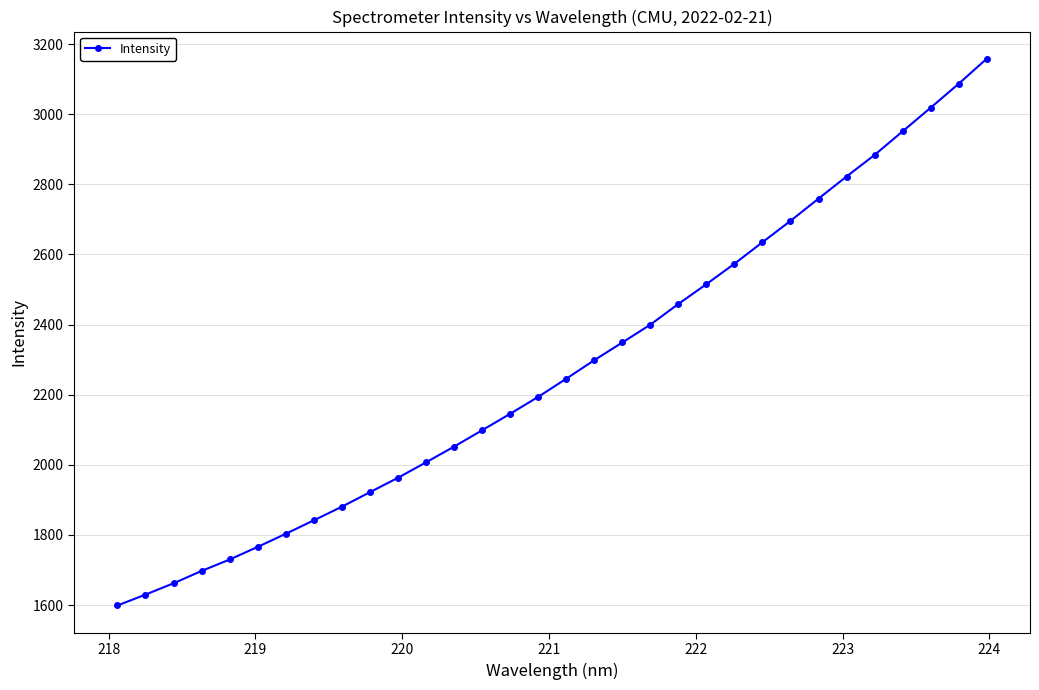

What is the value of the 21st point from the left?

2459.0